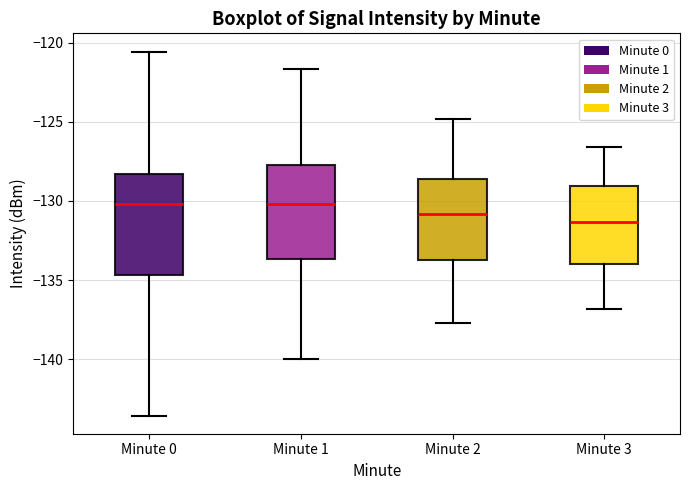

Where does the median line of the box for Minute 3 sit on the y-axis? The values are not printed on the chart, so give them approximately, as read against the axis.

-131.5